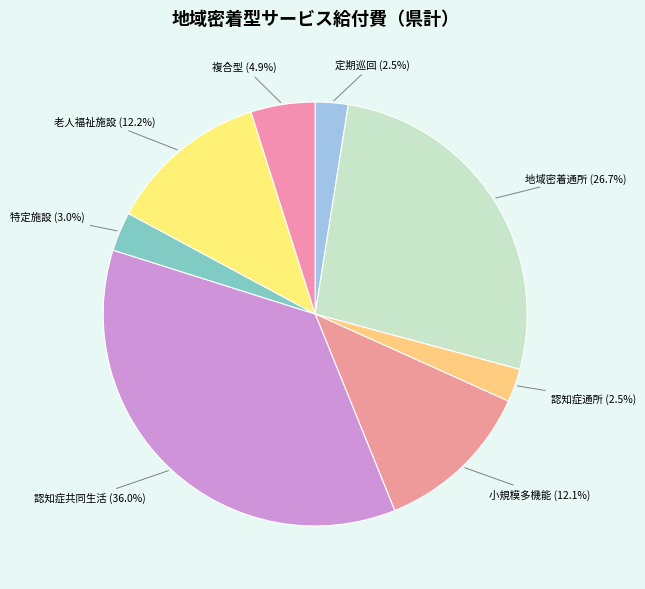

Is 特定施設 the majority of the pie?

No